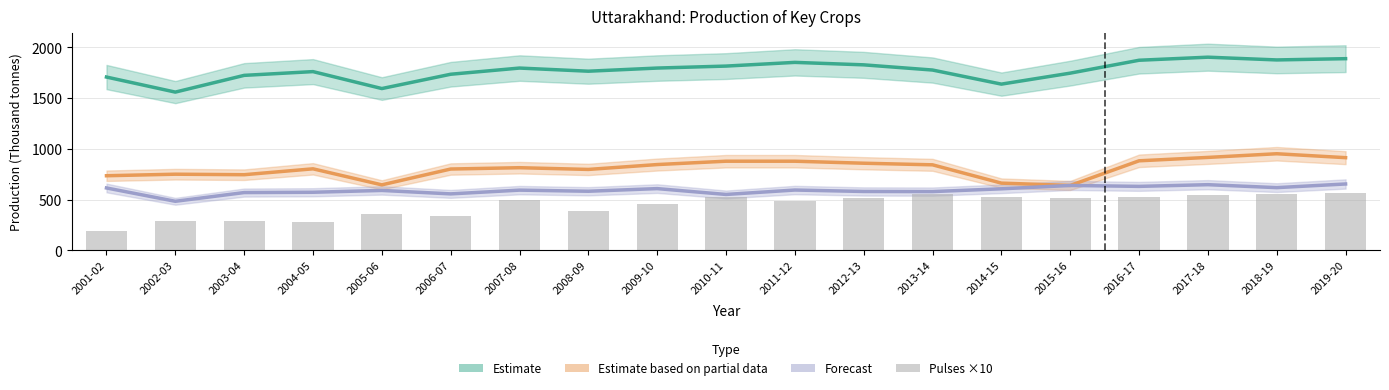

The Forecast series shows 984.0 at 2009-10. True or false?

False